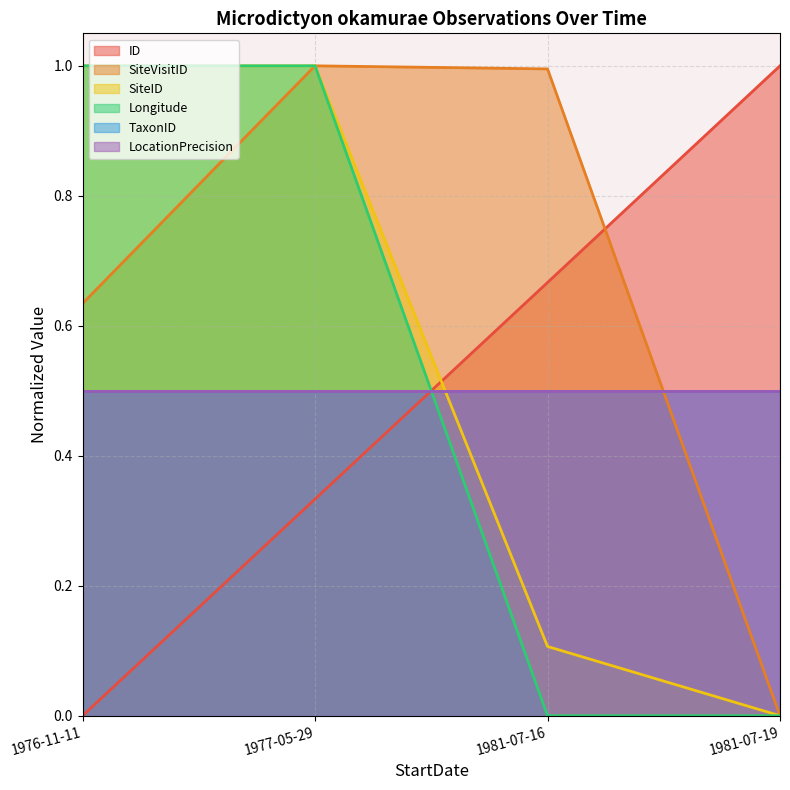

What is the sum of all Longitude values?

2.0